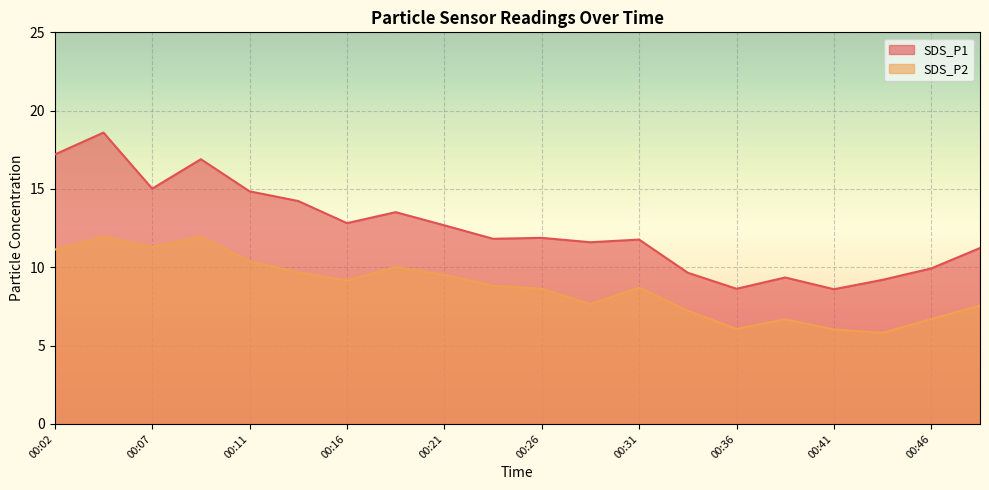

What is the approximate value of SDS_P2 at 00:19?

10.0